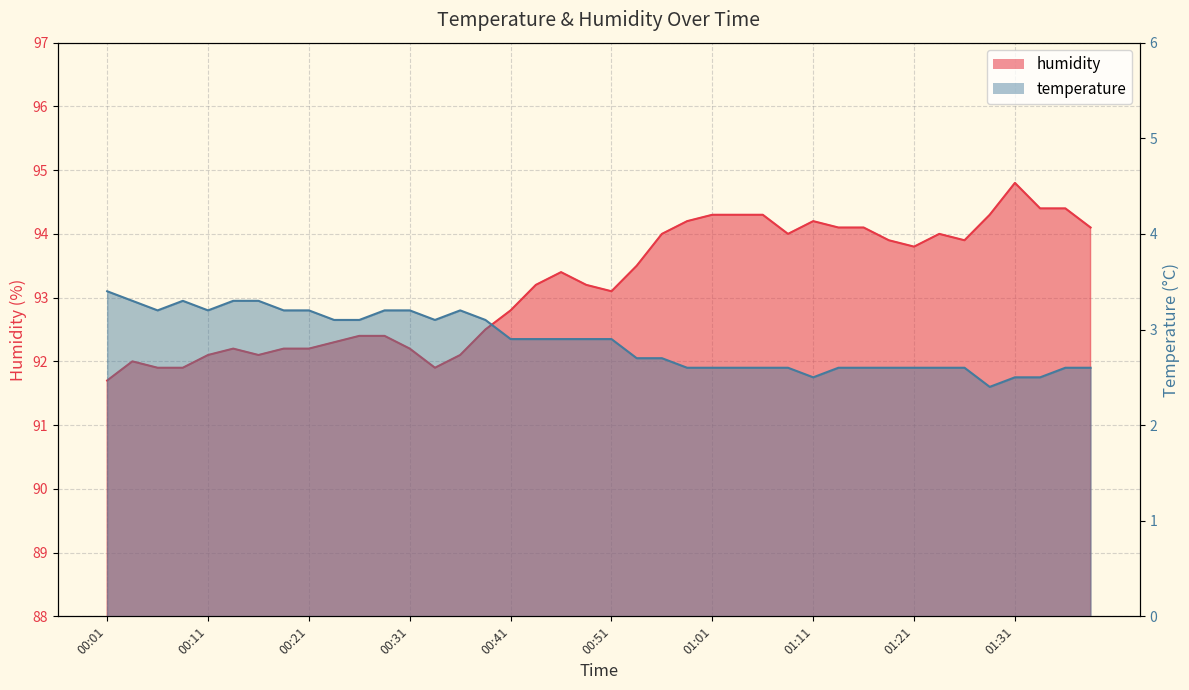

At how many categories does at least one series exceed 19?

40